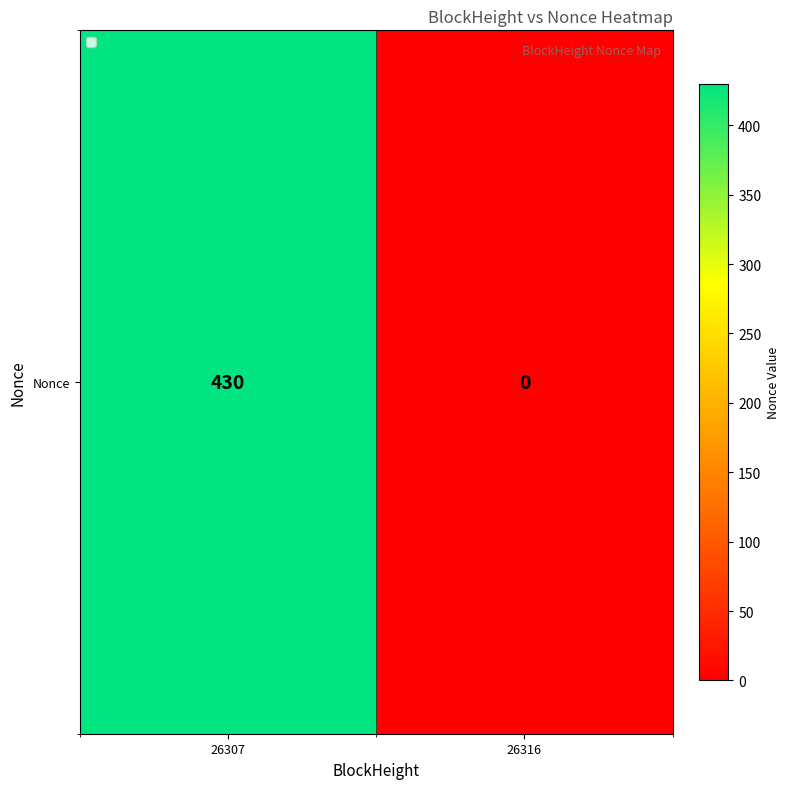

Rank the categories by value from lowest to highest.

26316, 26307